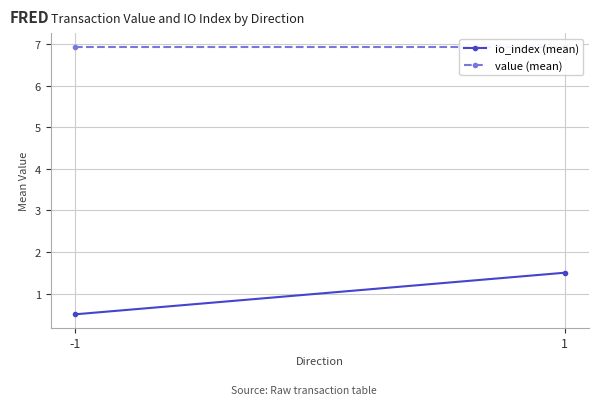

Count the number of categories in the chart.

2